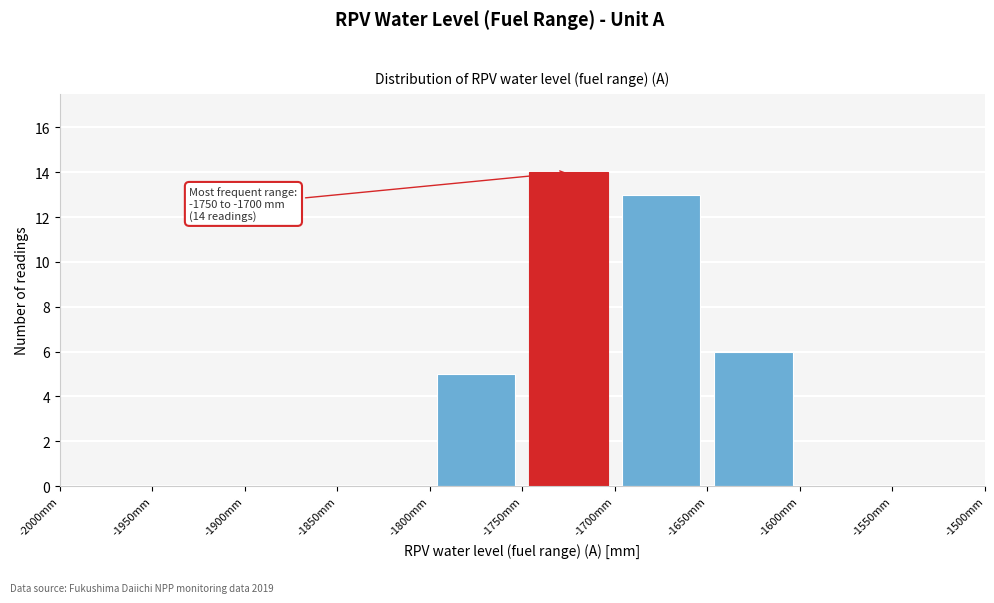

Over which range of the x-axis is the bar tallest?

-1750 to -1700